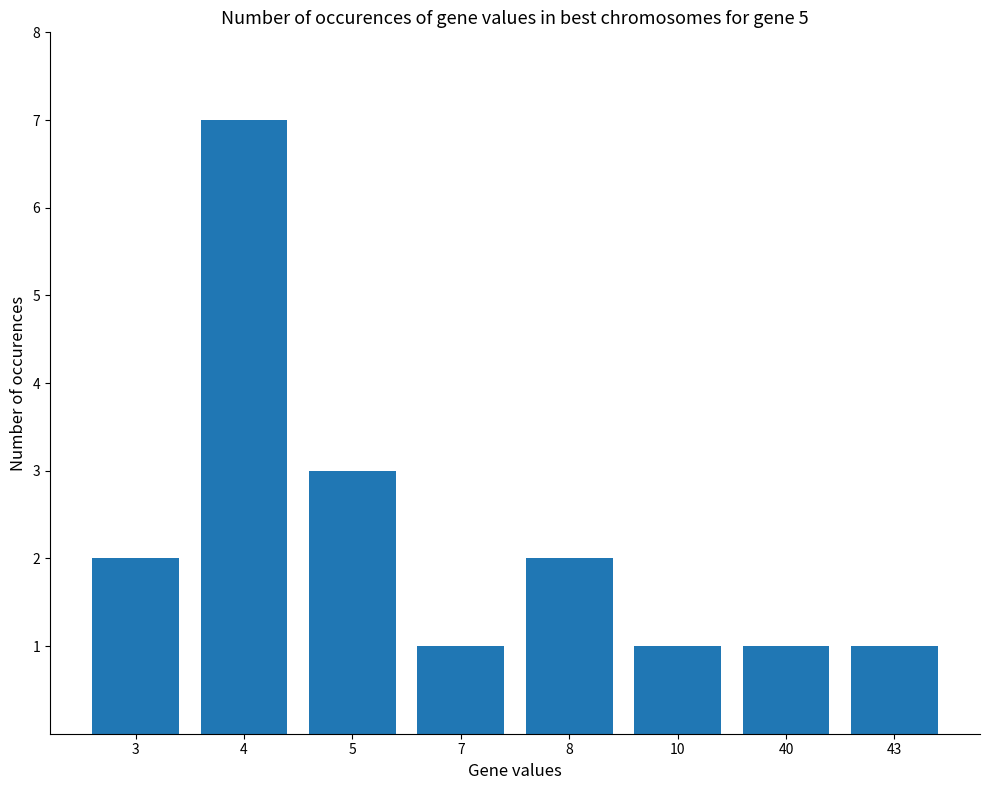

What is the sum of the values at 43 and 8?

3